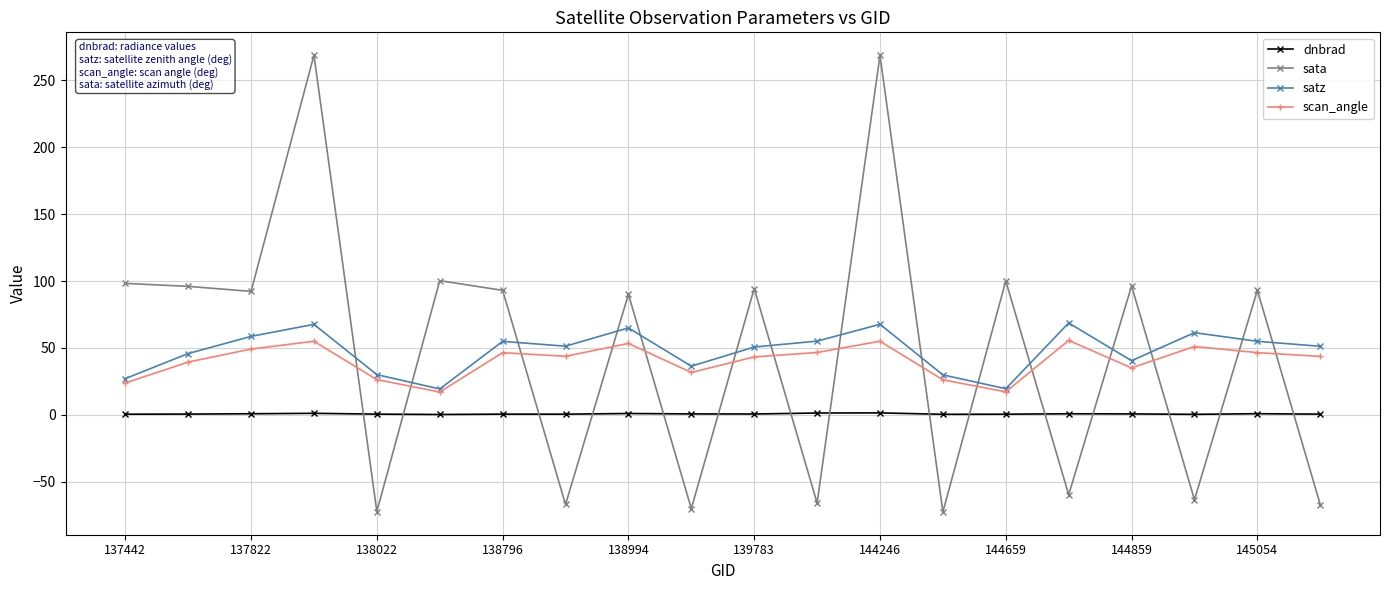

What is the value of the satz point at the 6th from the left?

19.3